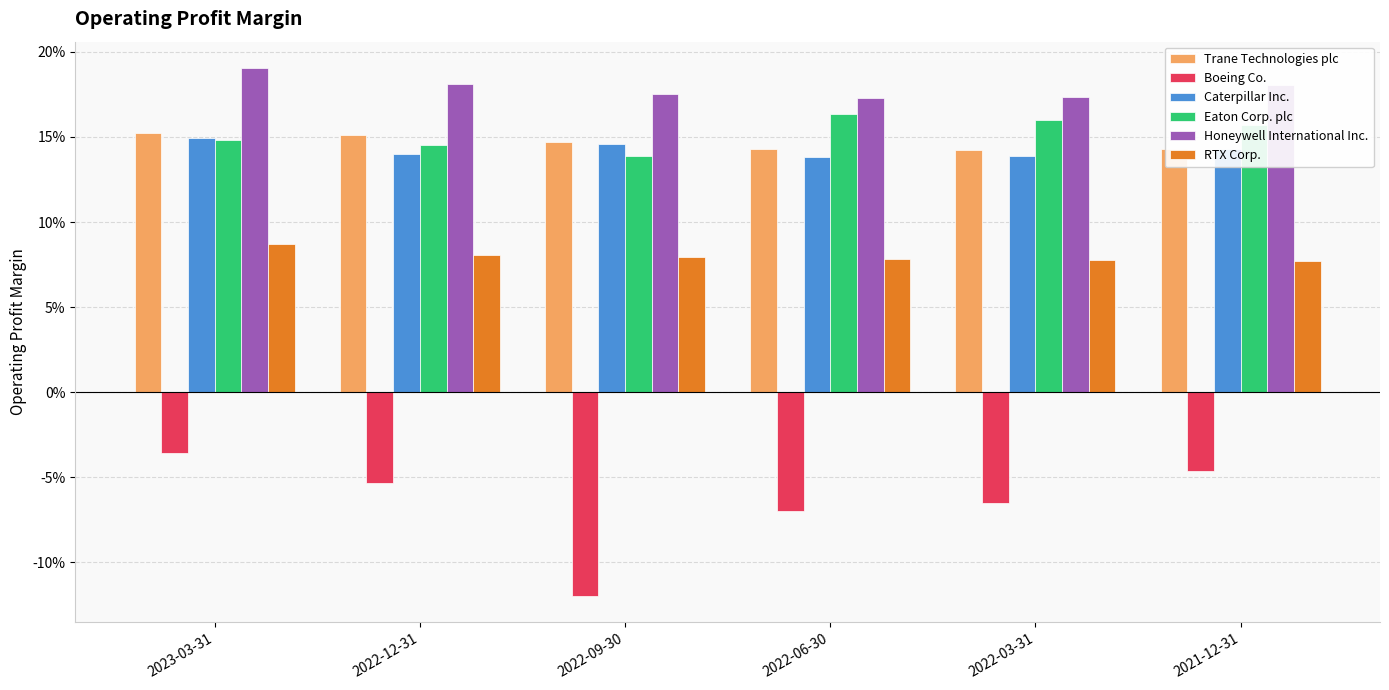

At which category is the sum across all series the highest?

2023-03-31